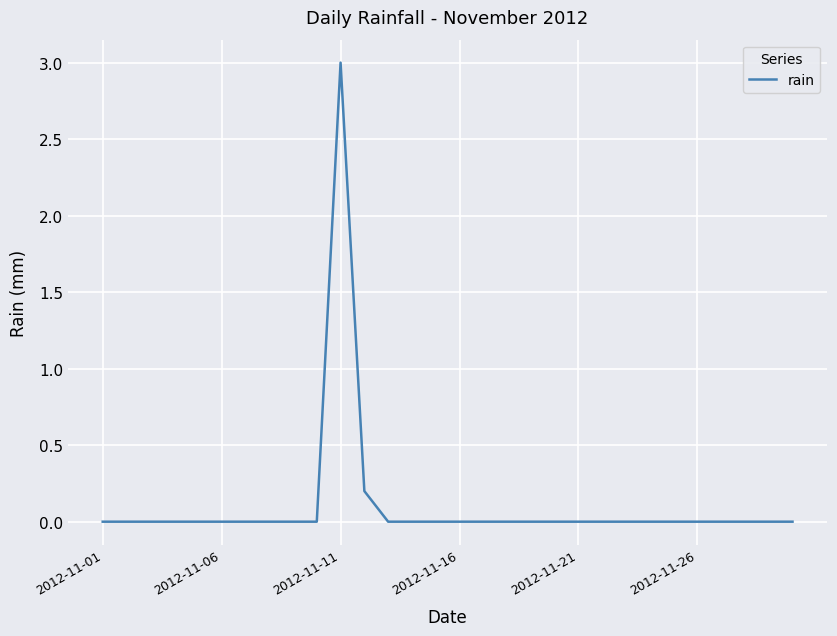

What is the maximum value shown in the chart?

3.0